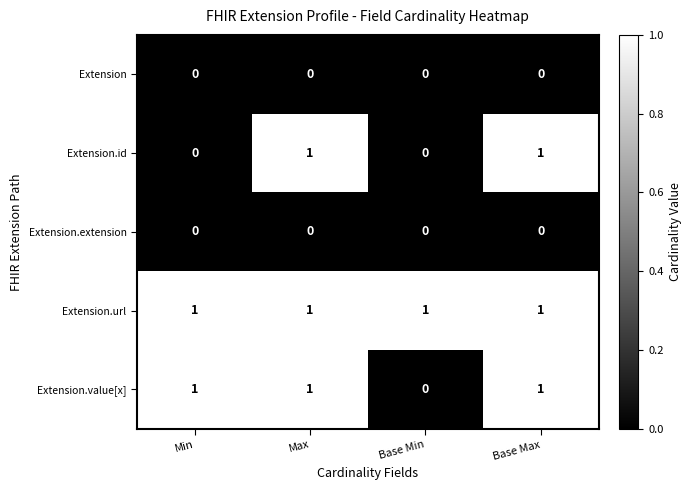

Reading left to right, list all the values displayed in this chart.

Extension: 0	0	0	0
Extension.id: 0	1	0	1
Extension.extension: 0	0	0	0
Extension.url: 1	1	1	1
Extension.value[x]: 1	1	0	1